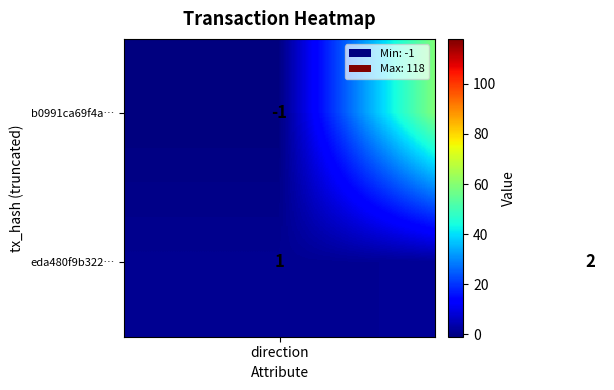

What is the greatest value displayed?

118